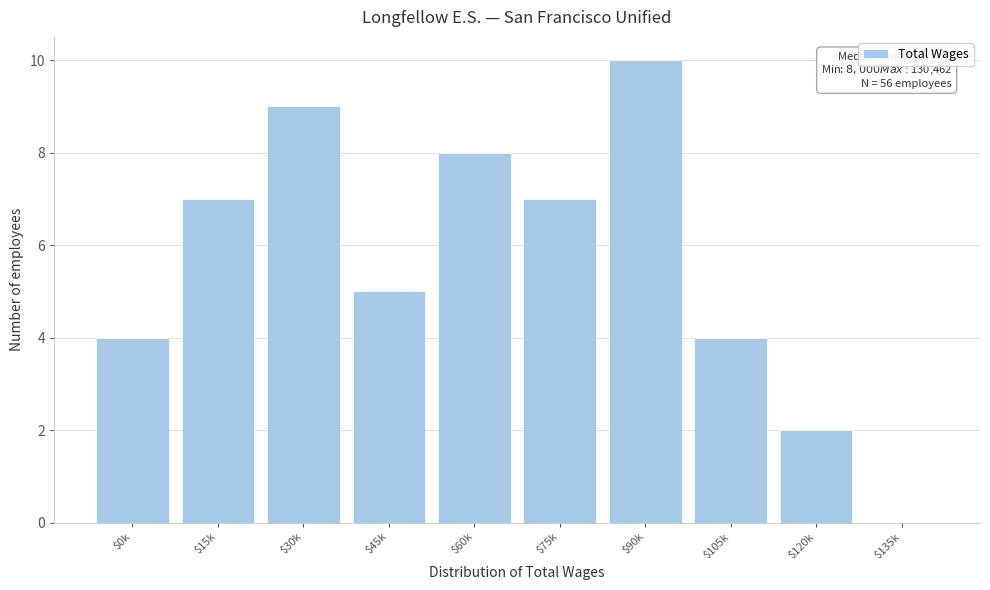

What is the approximate value at $45k?

5